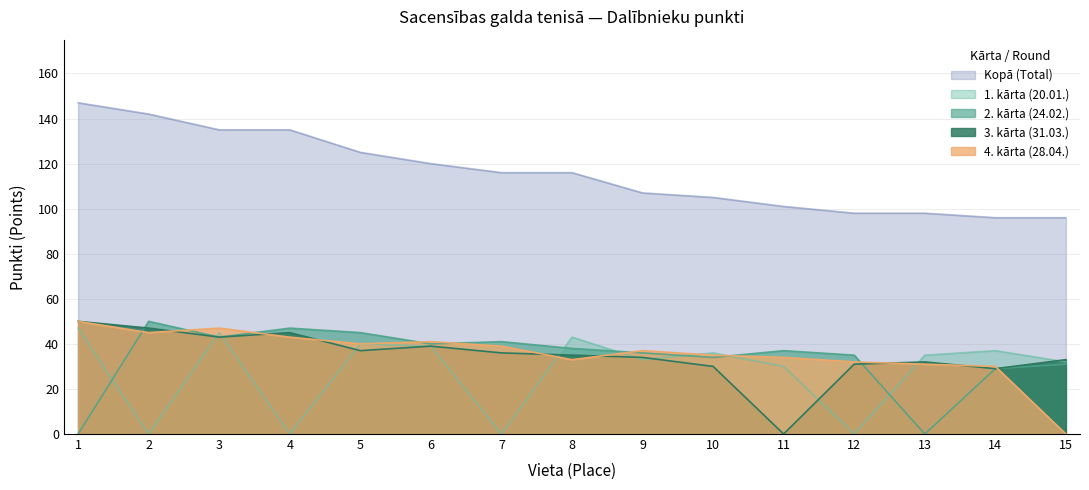

At how many categories does at least one series exceed 84?

15